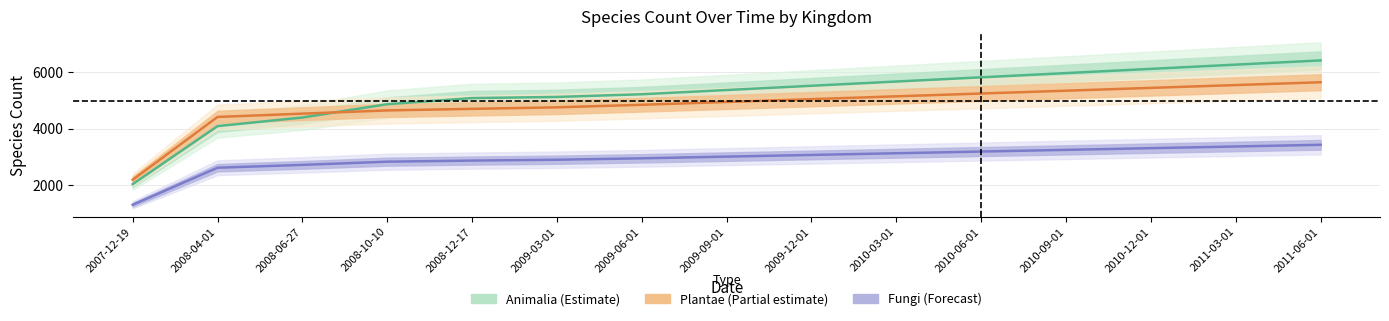

True or false: Animalia (Estimate) and Fungi (Forecast) cross at least once.

False